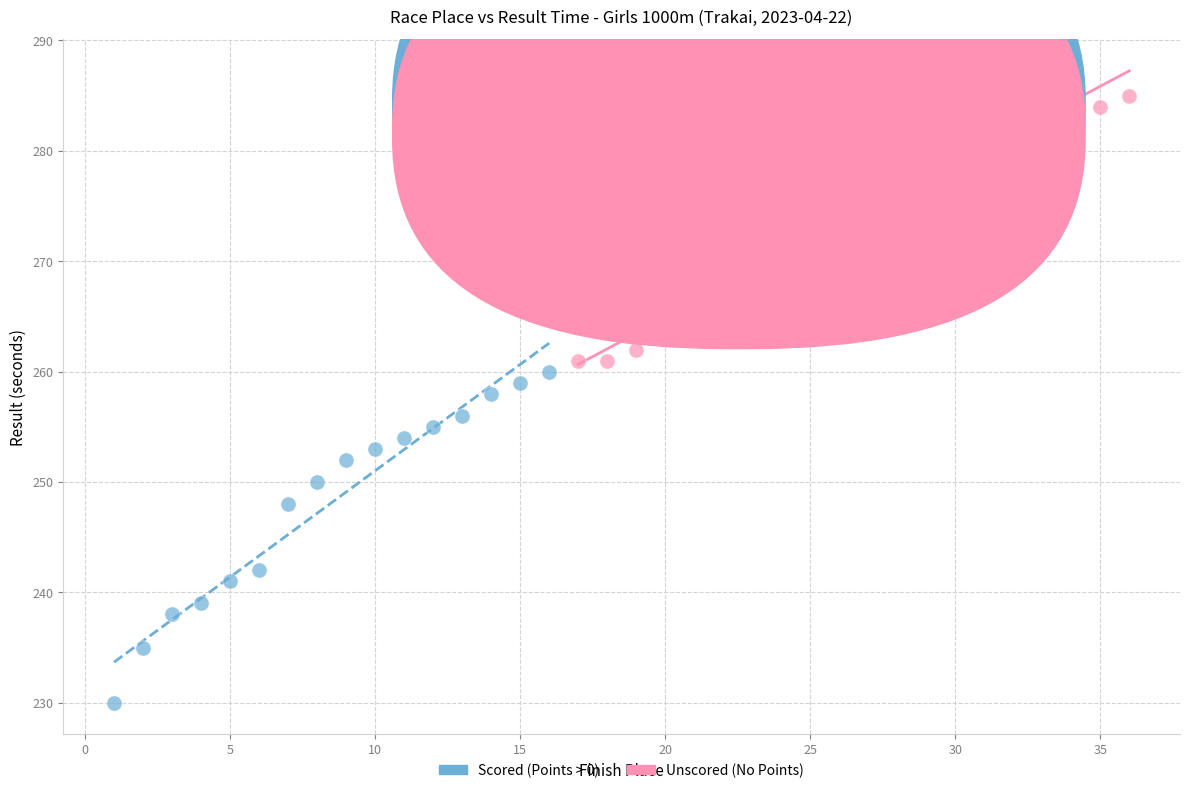

Which series has the widest spread of Y values?

Scored (Points > 0)